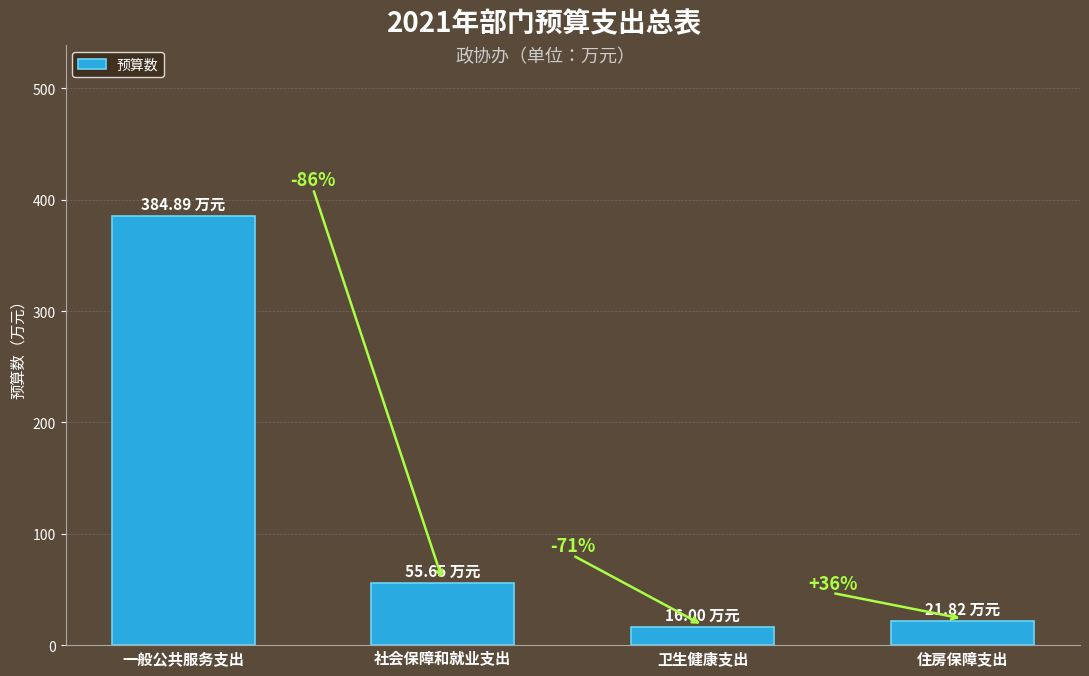

How many bars are there in total?

4